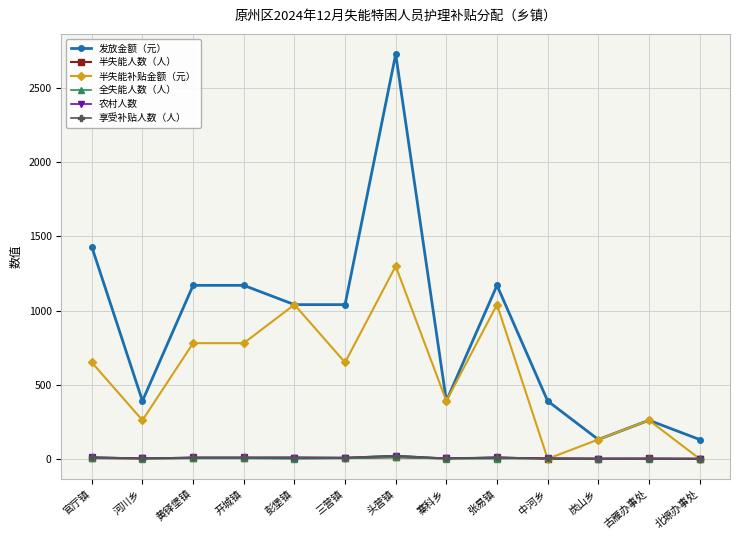

What is the label of the 5th point from the right?

张易镇